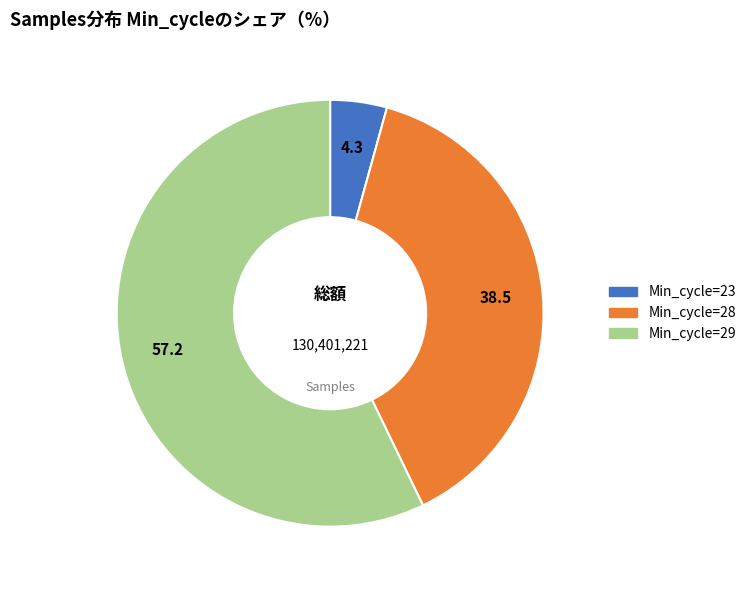

Does any single category account for the majority?

Yes